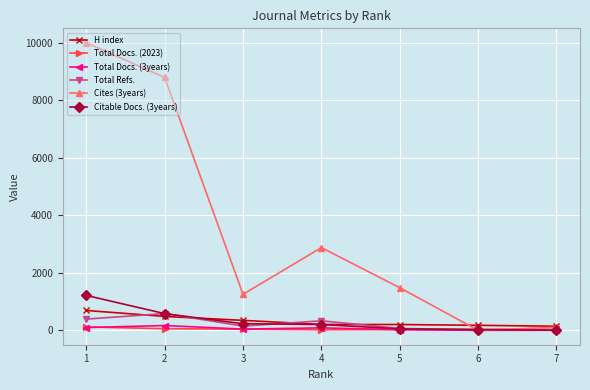

How many data points in Total Docs. (2023) are above 31?

3